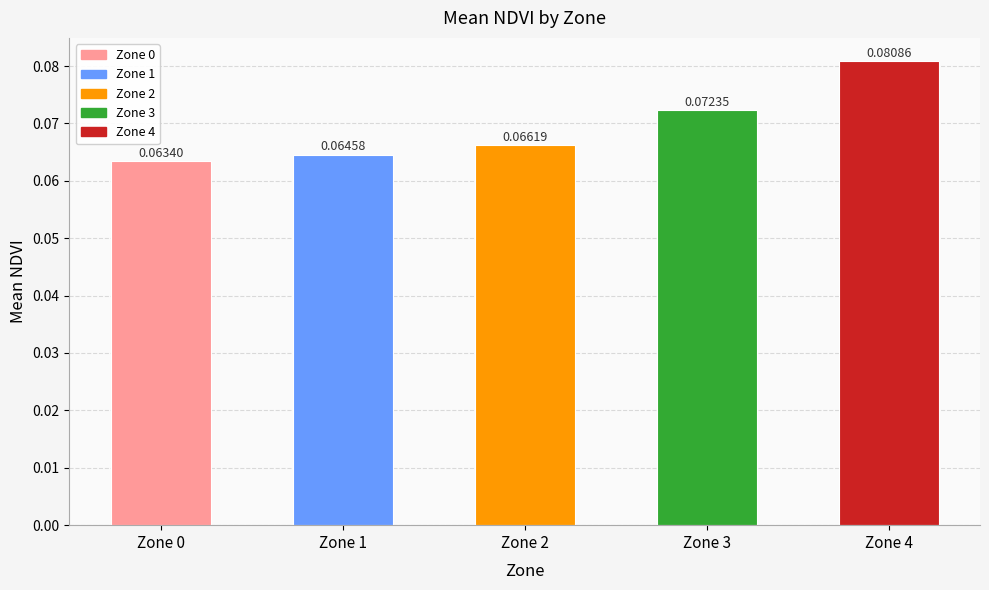

How many data points does each series have?

5